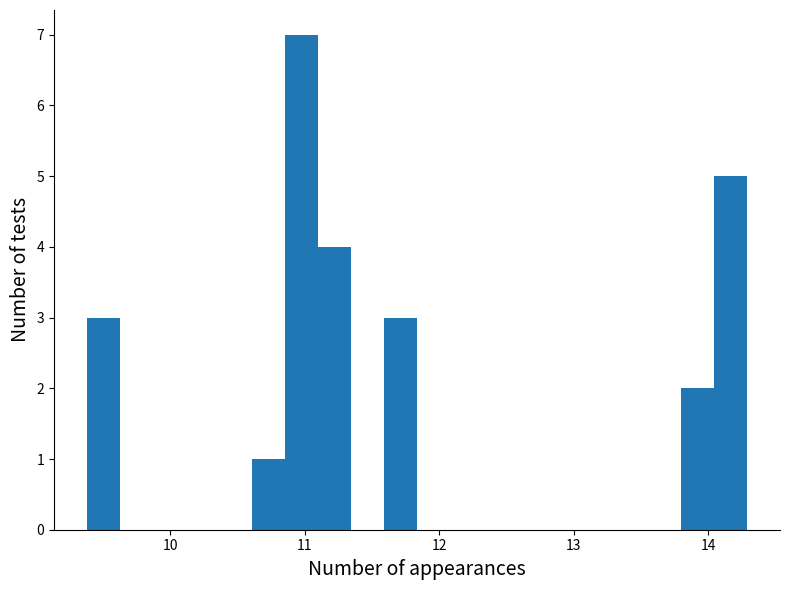

Around what value on the x-axis is the tallest bar? Give the approximate position of its centre, as read against the axis.

11.0